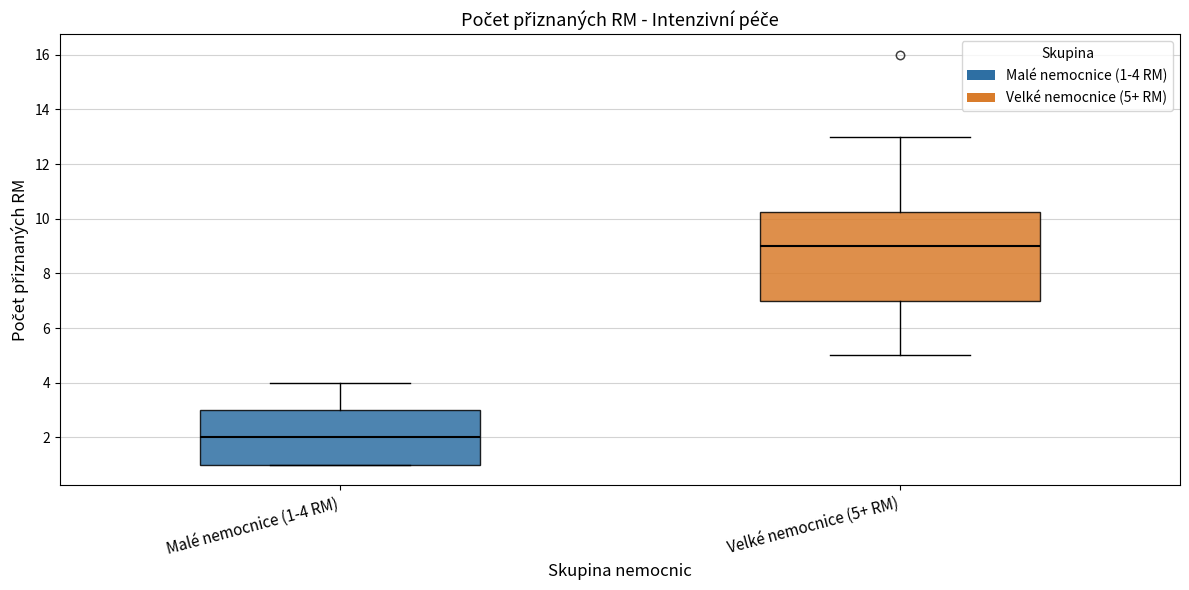

Which box's median line is the lowest?

Malé nemocnice (1-4 RM)